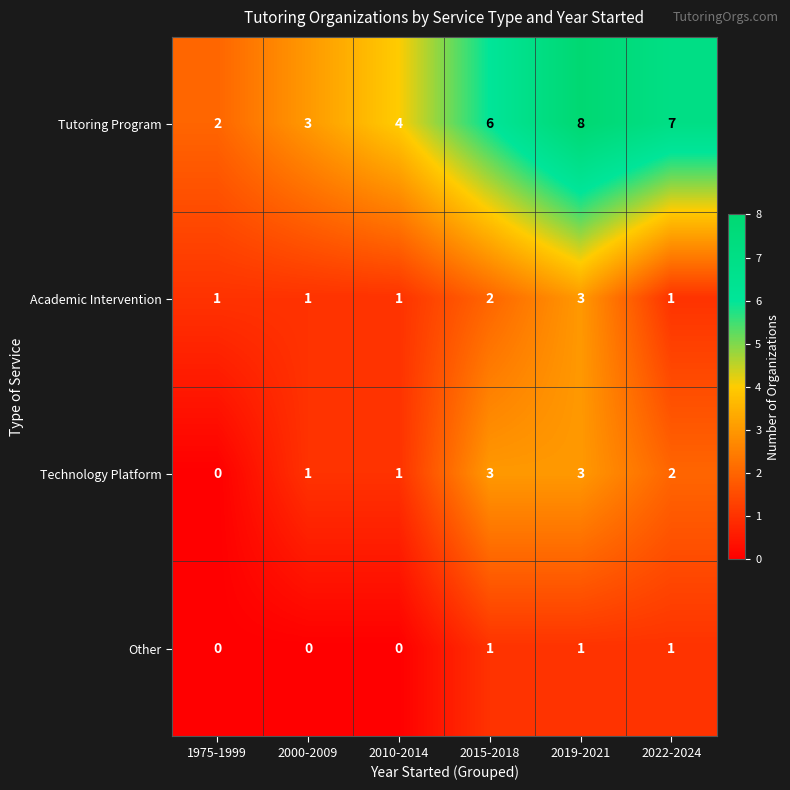

How many Tutoring Program values are between 3 and 7?

4